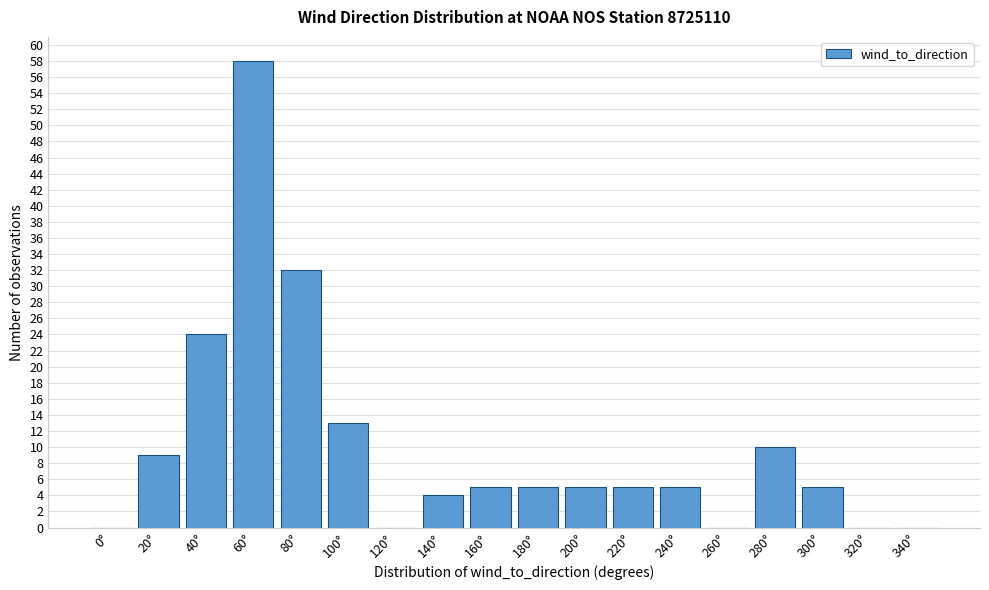

Reading left to right, what are all the values shown in this chart?

0°=0	20°=9	40°=24	60°=58	80°=32	100°=13	120°=0	140°=4	160°=5	180°=5	200°=5	220°=5	240°=5	260°=0	280°=10	300°=5	320°=0	340°=0